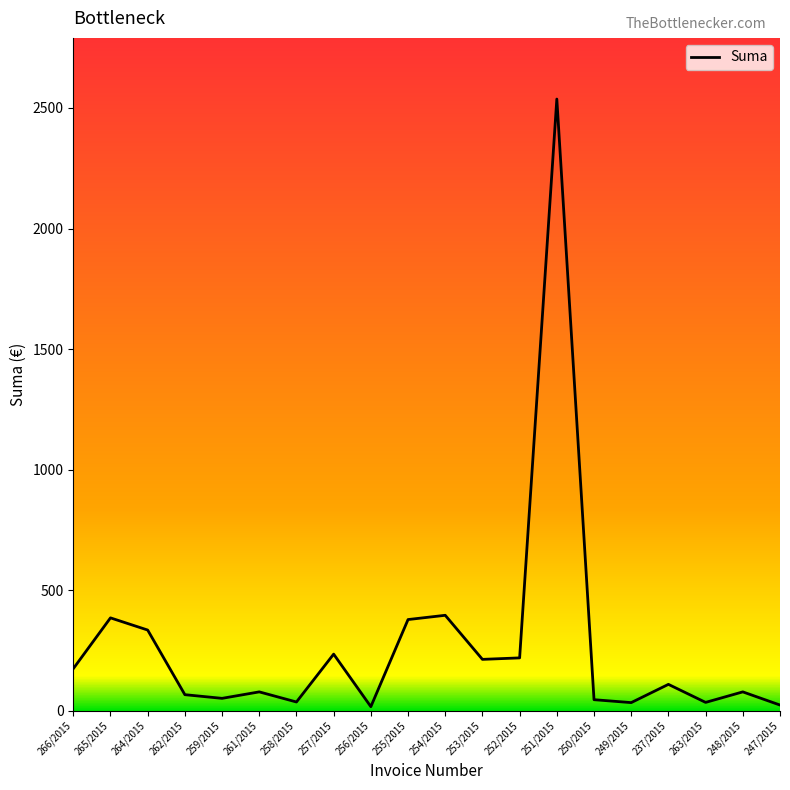

Is it true that the value at 257/2015 is 356.7?

False